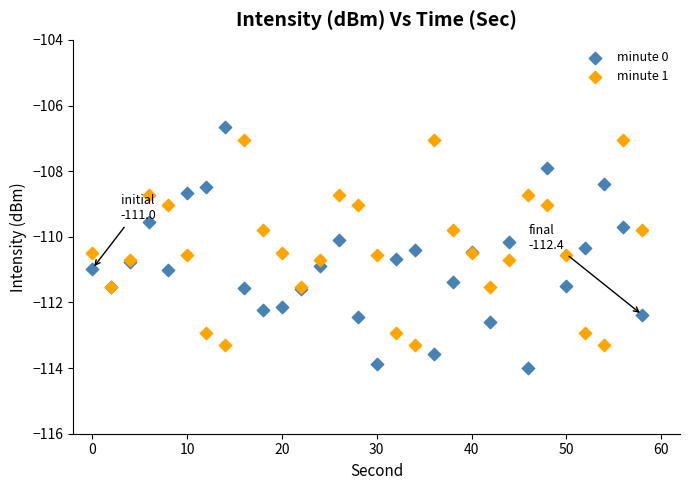

Which series contains the lowest Y value?

minute 0